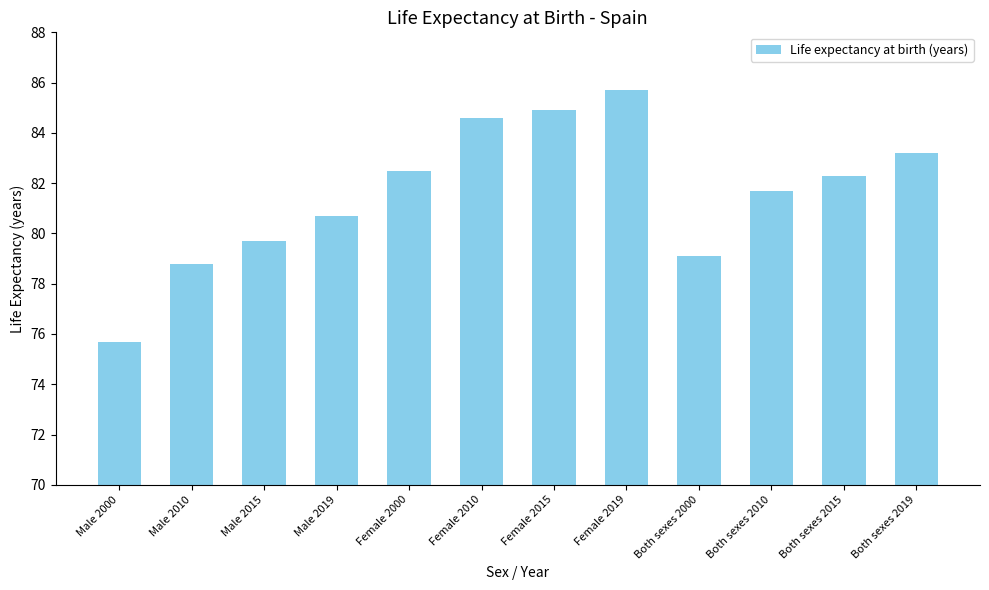

Where is the data nearest to the value 80?

Male 2015